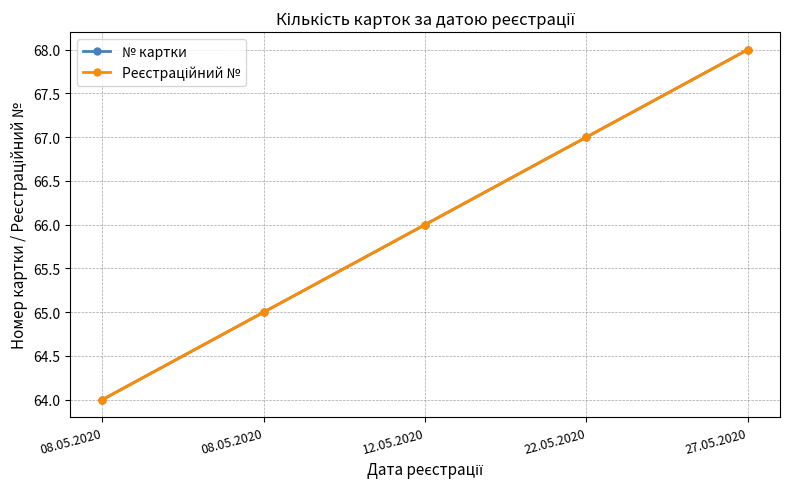

Reading left to right, extract all data points from this chart.

№ картки: 64	65	66	67	68
Реєстраційний №: 64	65	66	67	68